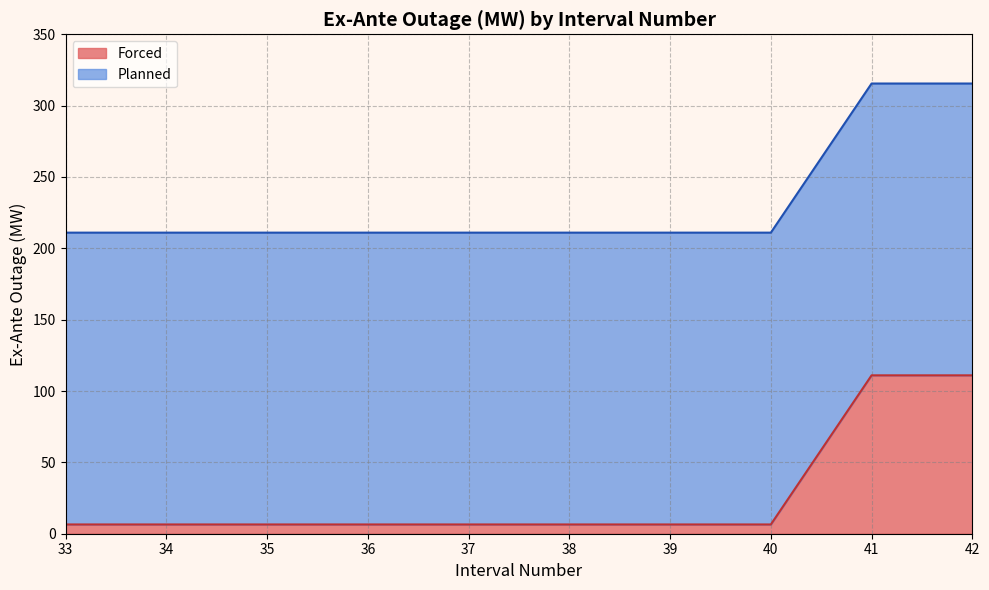

The Forced series shows 6.5 at 39. True or false?

True